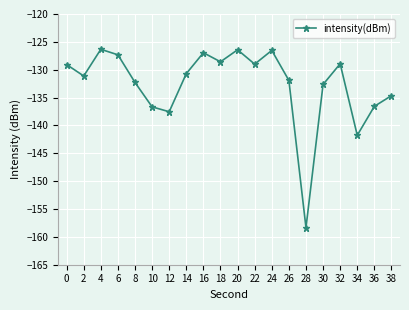

What is the difference between the maximum and second lowest values?

15.4